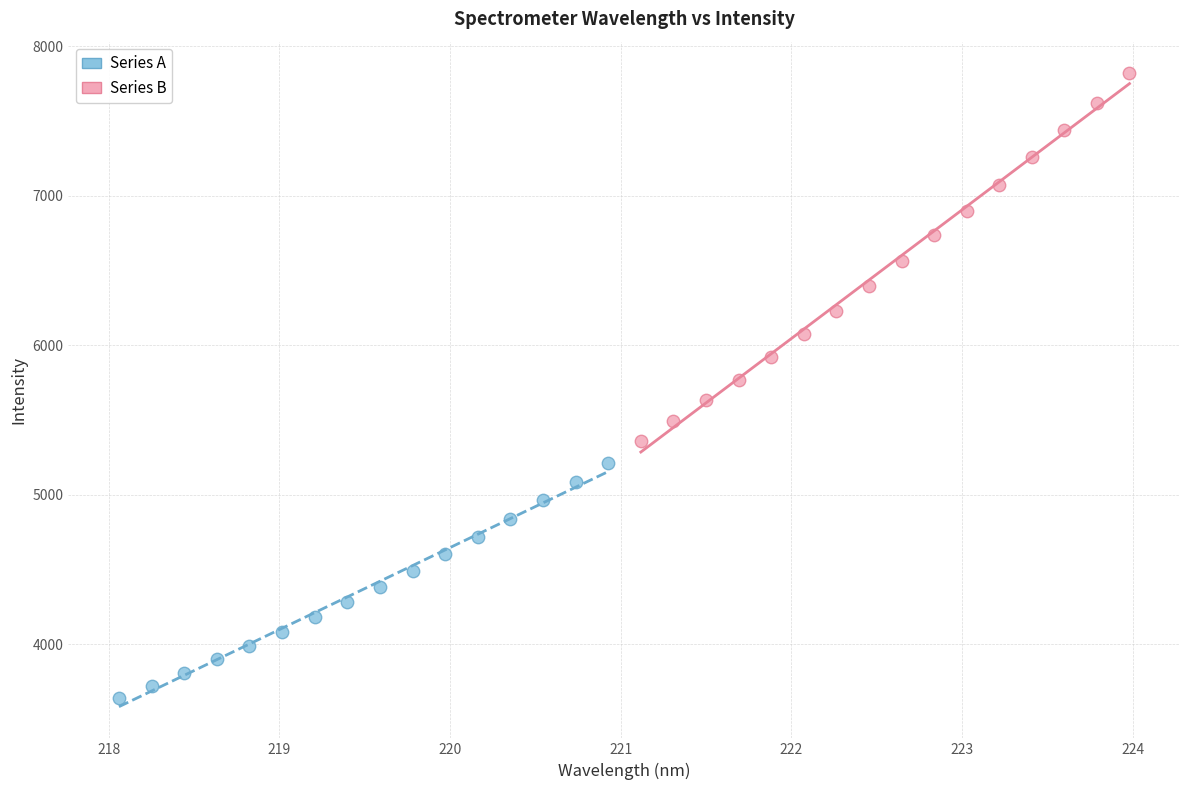

Which series contains the highest Y value?

Series B